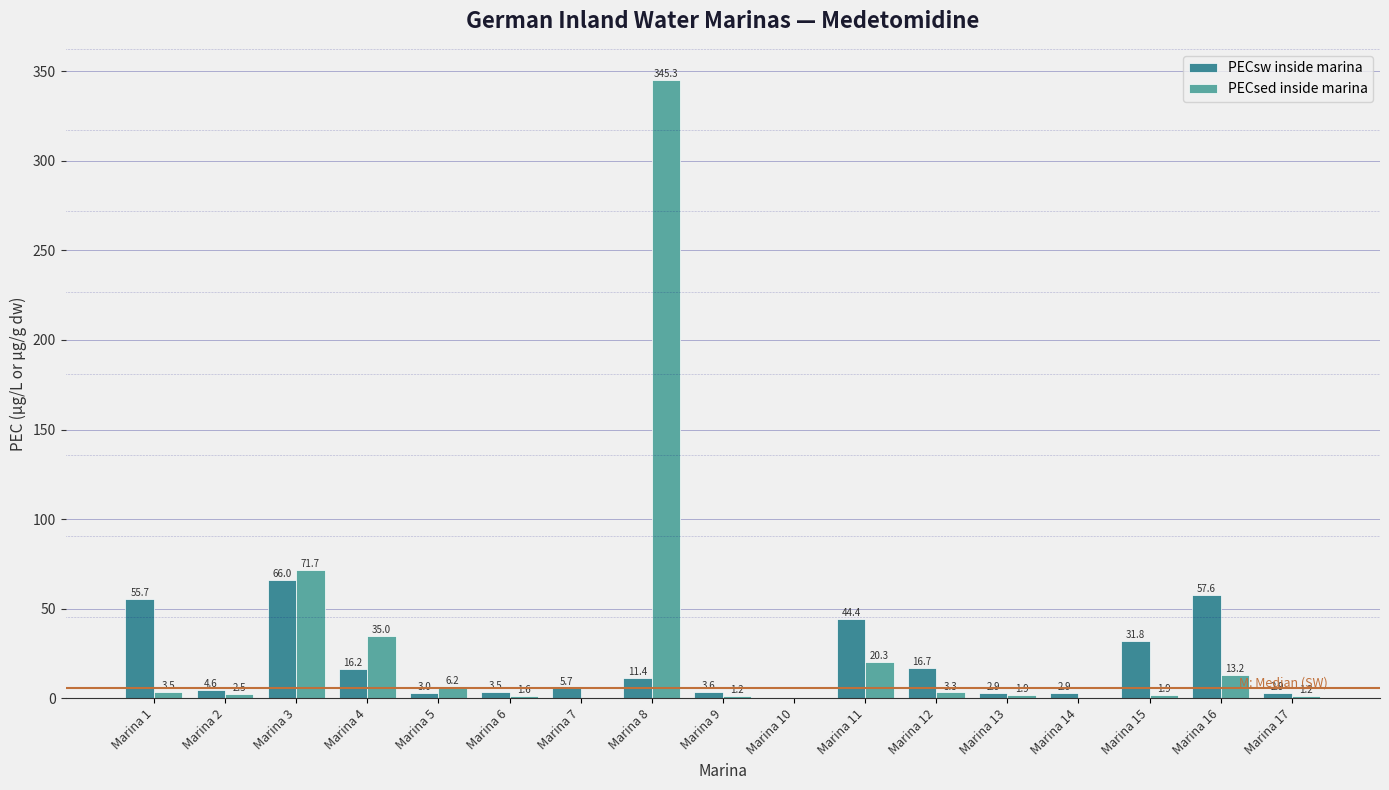

At which label is PECsw inside marina closest to 33?

Marina 15